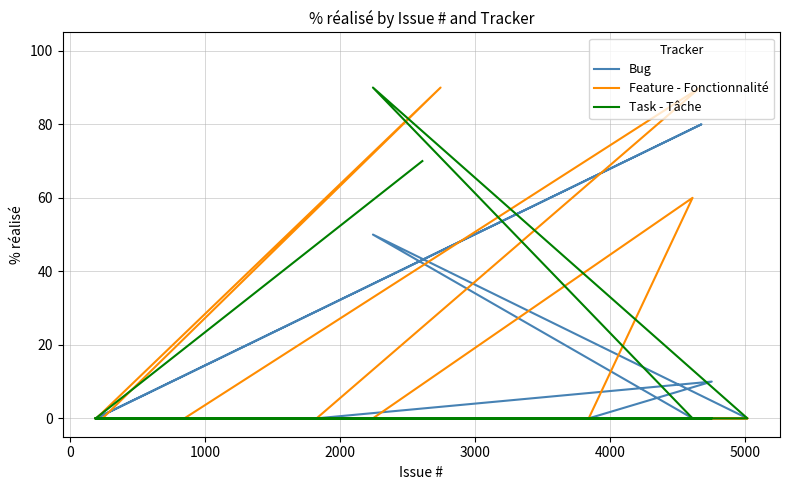

In Bug, how many points are higher than both neighbors (excluding endpoints)?

3